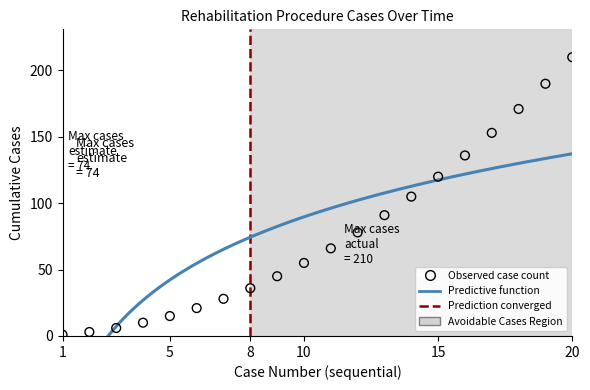

Between 8 and 15, which is larger?

15